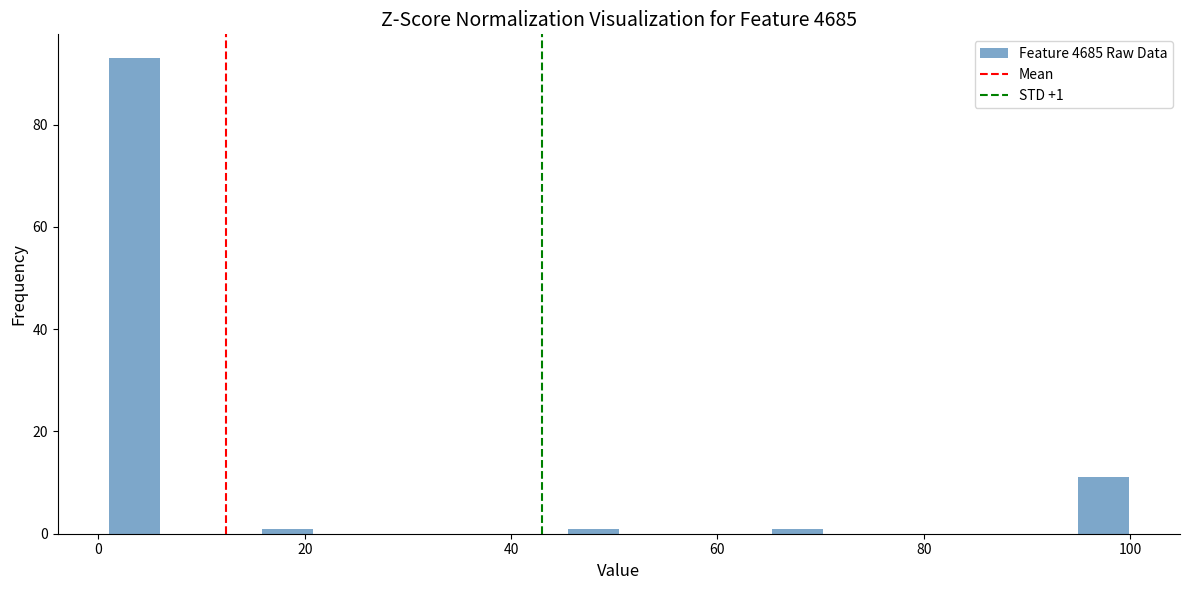

Read against the x-axis, roughly where is the centre of the tallest bar?

4